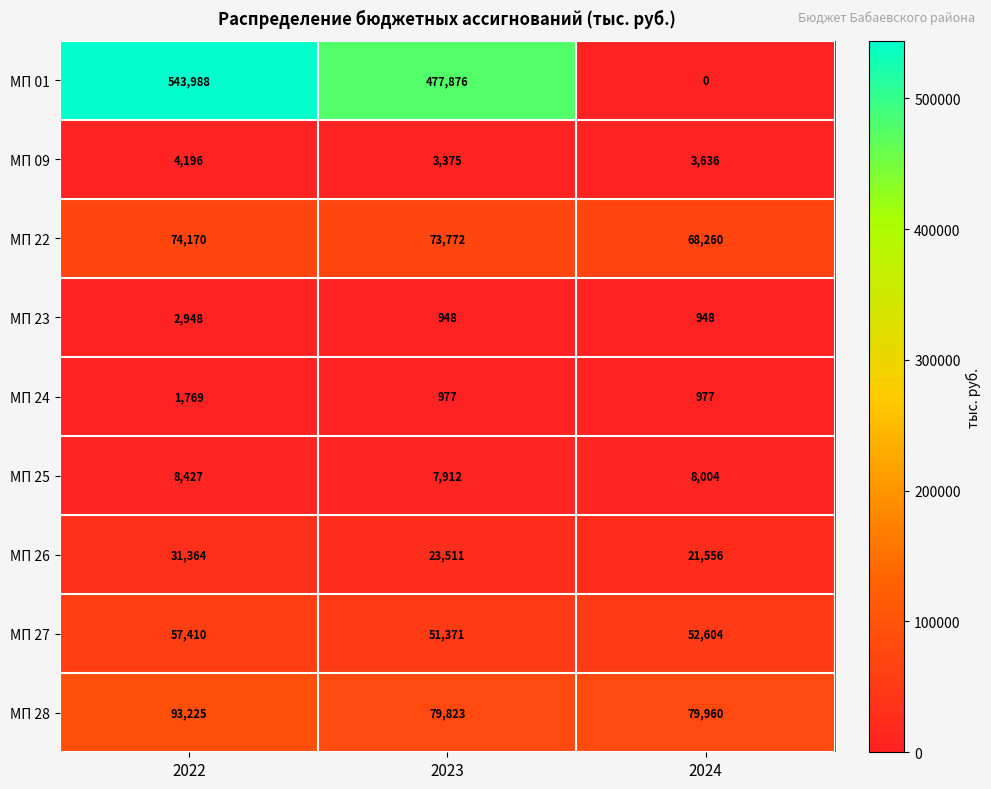

Reading left to right, list all the values displayed in this chart.

МП 01: 2022=543988	2023=477876	2024=0
МП 09: 2022=4196	2023=3375	2024=3636
МП 22: 2022=74170	2023=73772	2024=68260
МП 23: 2022=2948	2023=948	2024=948
МП 24: 2022=1769	2023=977	2024=977
МП 25: 2022=8427	2023=7912	2024=8004
МП 26: 2022=31364	2023=23511	2024=21556
МП 27: 2022=57410	2023=51371	2024=52604
МП 28: 2022=93225	2023=79823	2024=79960